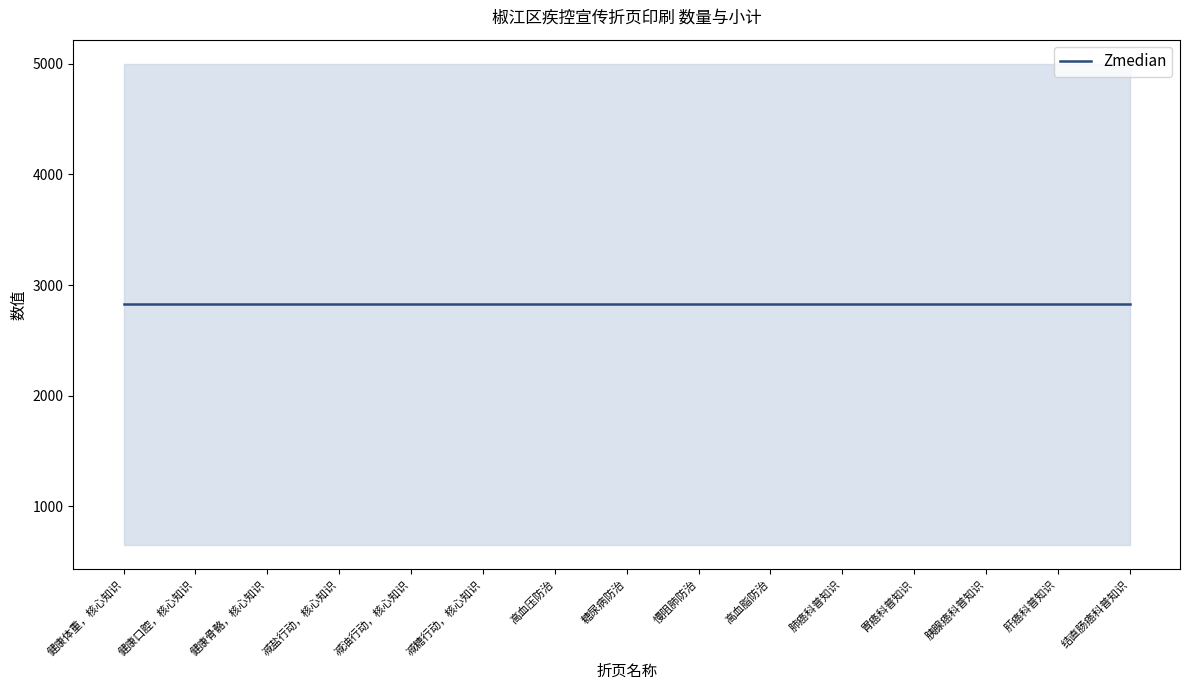

Where is 小计 nearest to the value 650?

健康体重，核心知识